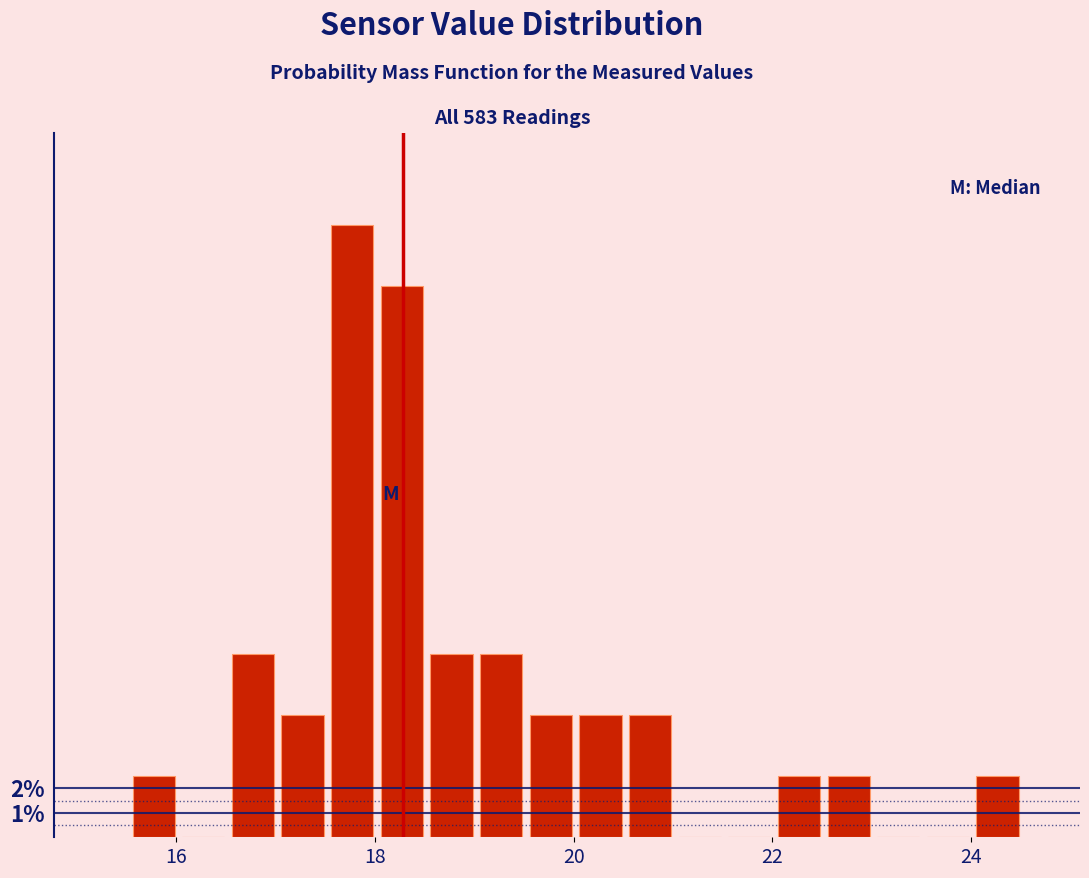

Read against the x-axis, roughly where is the centre of the tallest bar?

17.8